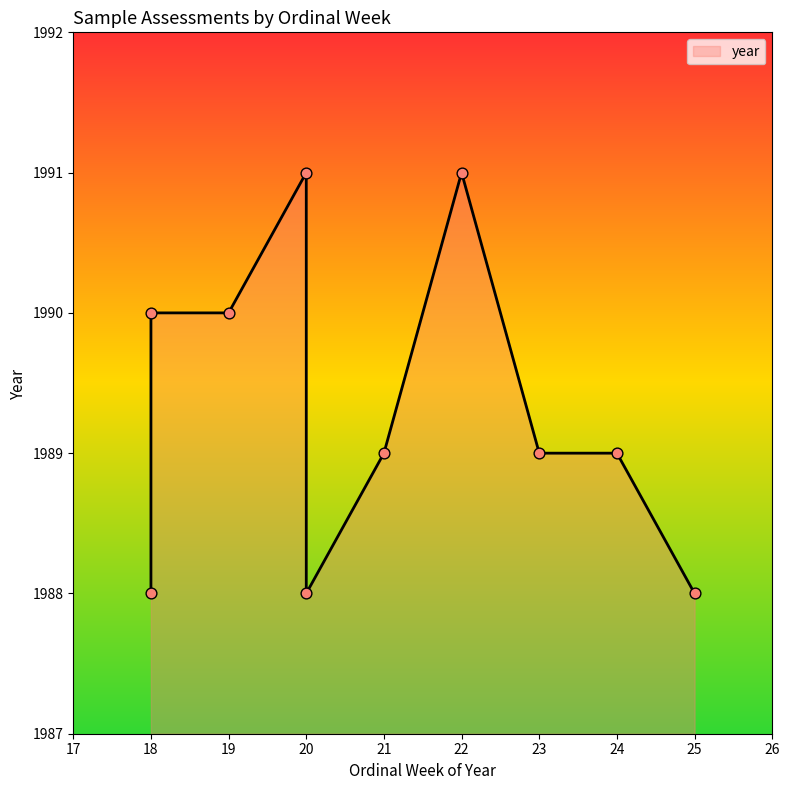

What is the ratio of the value at 21 to the value at 20?

1.0